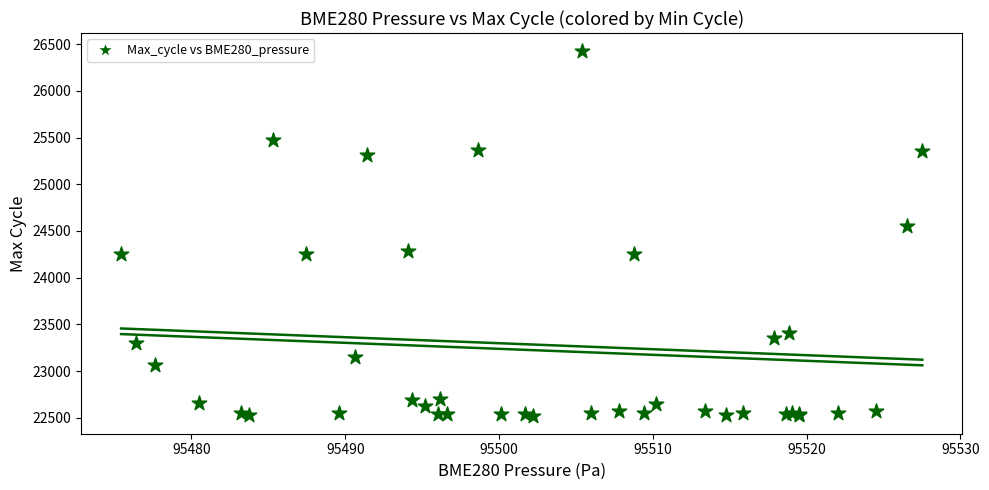

What Y value in the scatter plot is closest to 24474?

24553